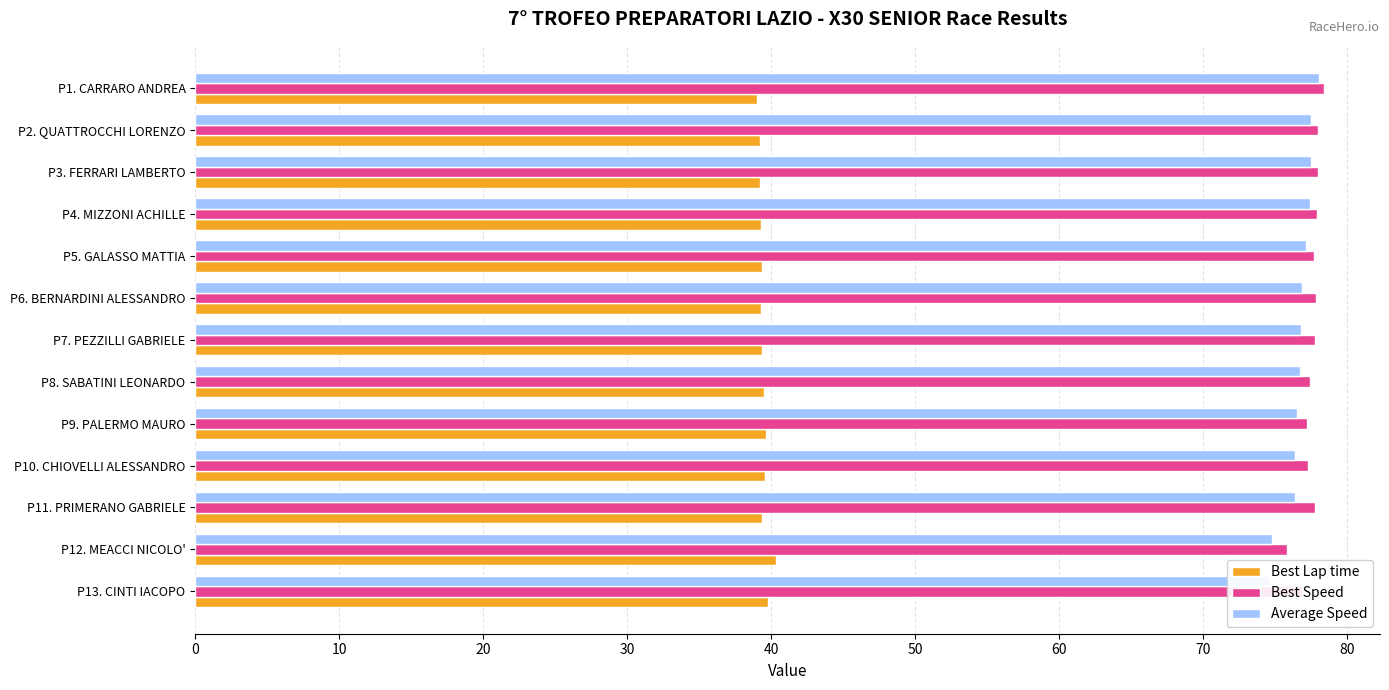

The Best Lap time series shows 39.4 at P5. GALASSO MATTIA. True or false?

True